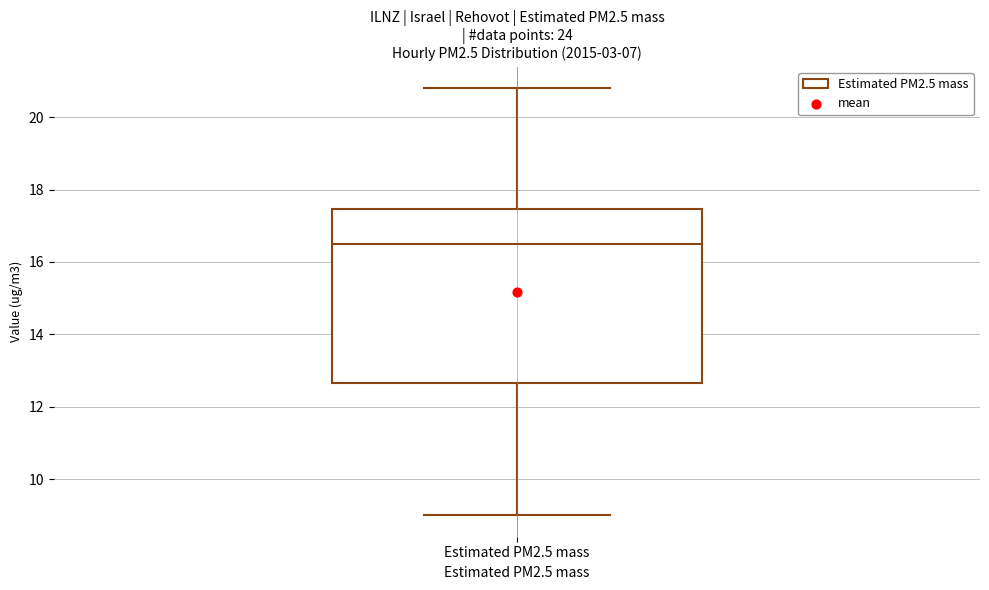

Read this box plot against the y-axis: the position of the median line, the range covered by the box, and the ends of both whiskers. The values are not printed on the chart, so give them approximately, as read against the axis.

median 16.6, box 12.6 to 17.4, whiskers 9.0 to 20.8